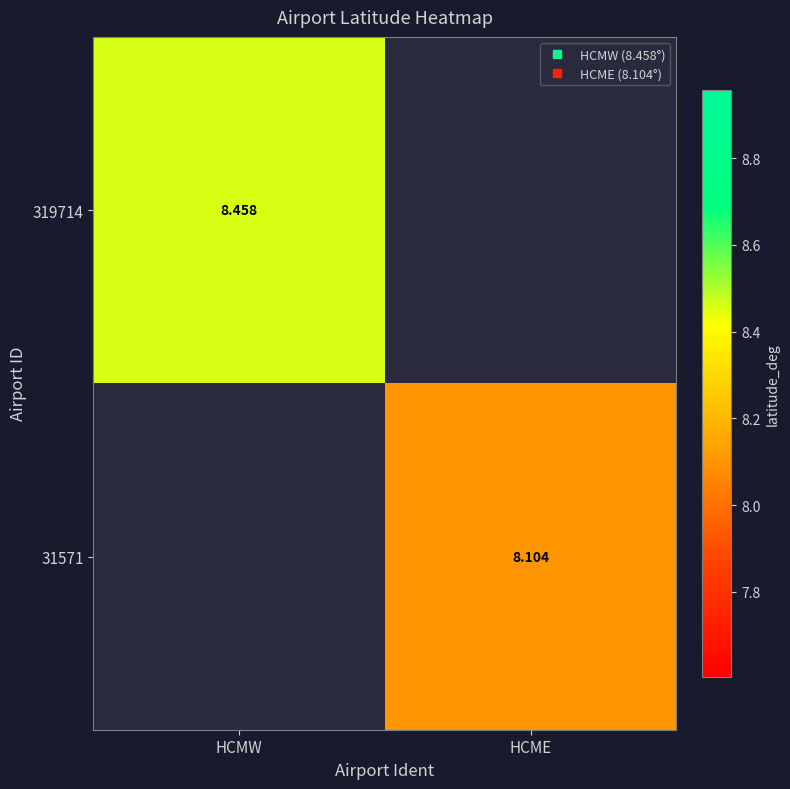

Between HCME and HCMW, which is larger?

HCMW